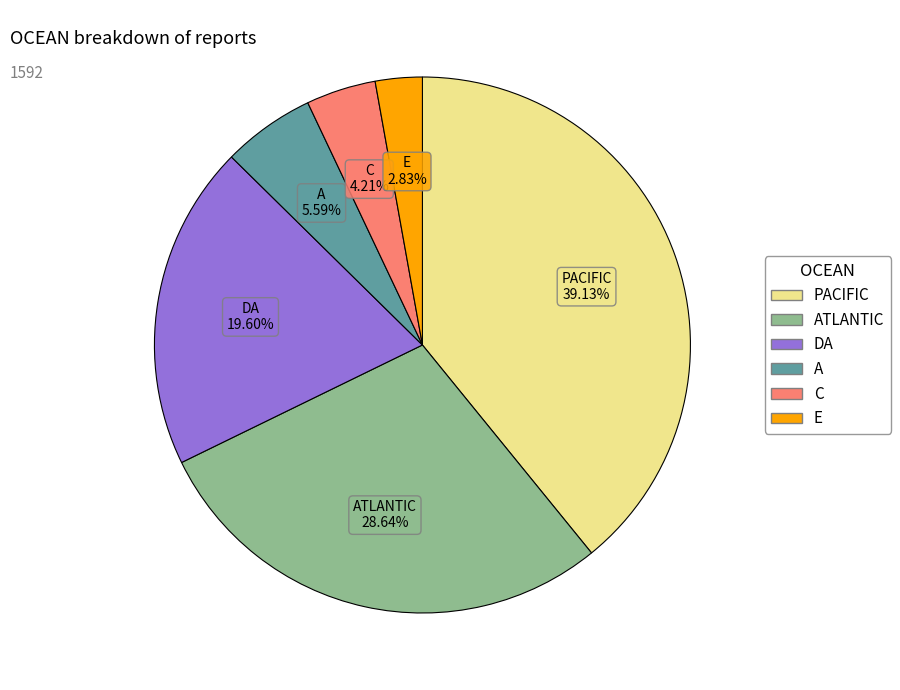

Between DA and ATLANTIC, which is larger?

ATLANTIC